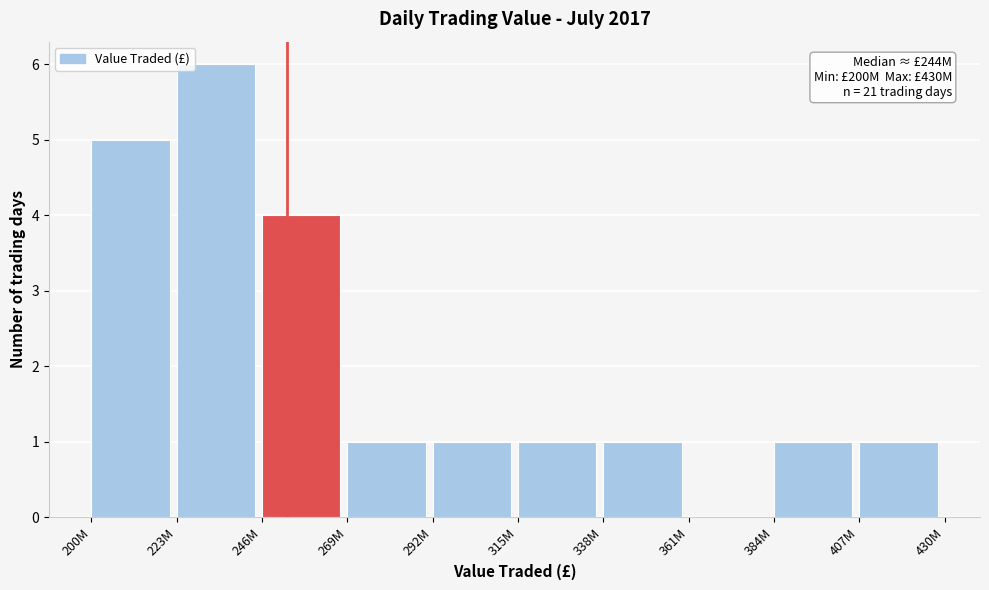

Reading left to right, what are all the values shown in this chart?

200M=5	223M=6	246M=4	269M=1	292M=1	315M=1	338M=1	361M=0	384M=1	407M=1